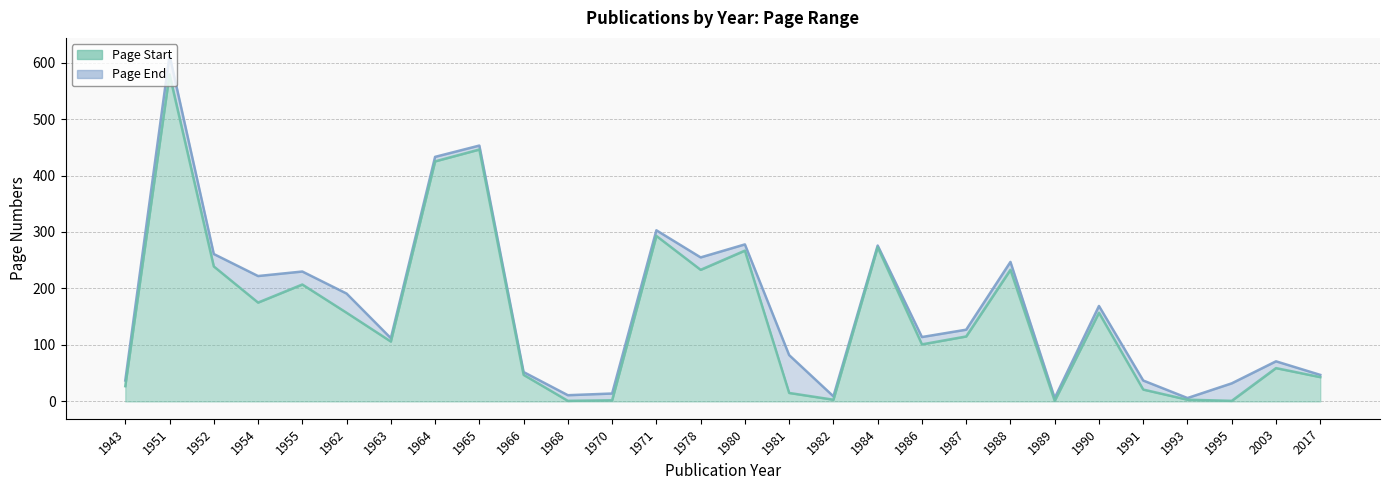

What is the maximum value for Page End?

613